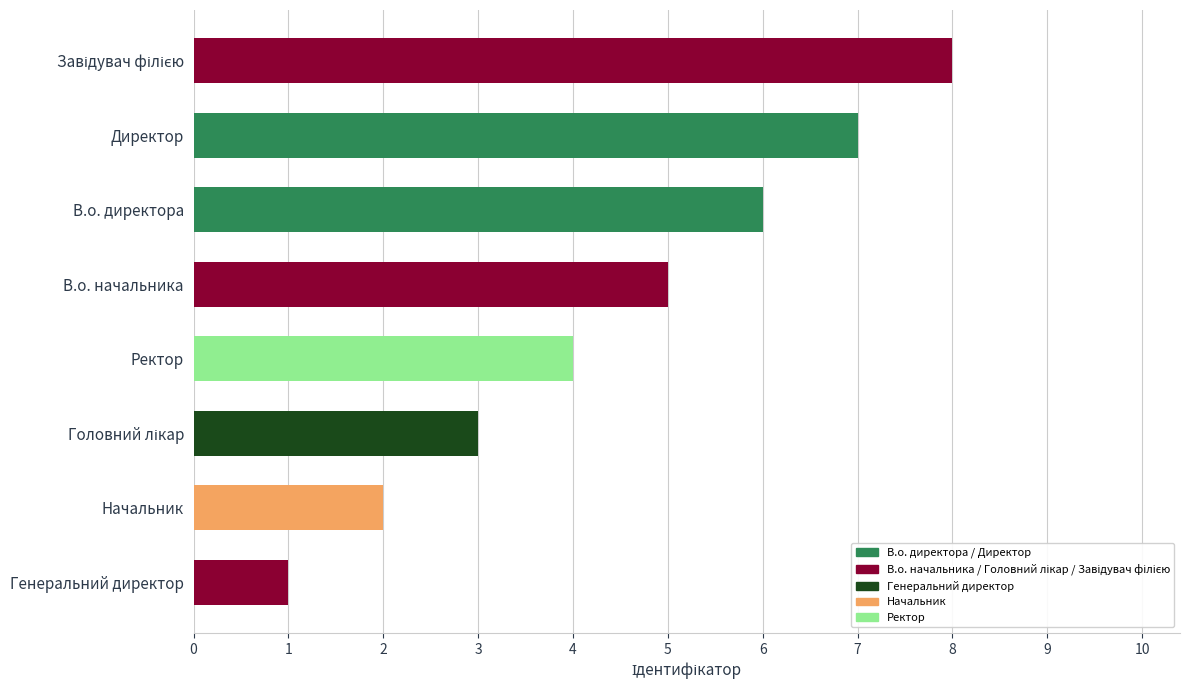

How many categories are shown in the chart?

8